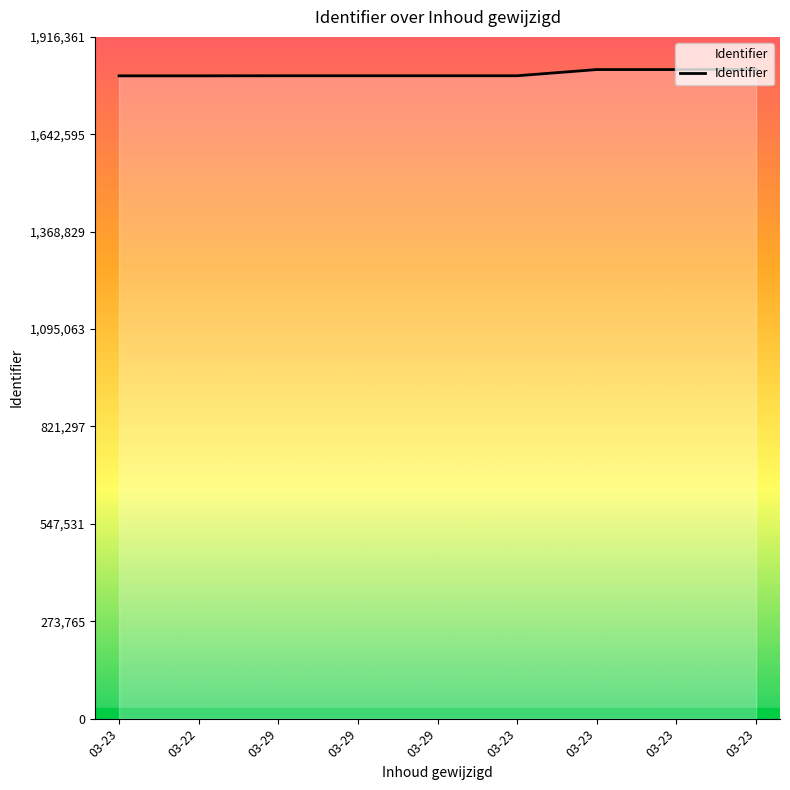

What is the ratio of the value at 03-22 to the value at 03-23?

1.0